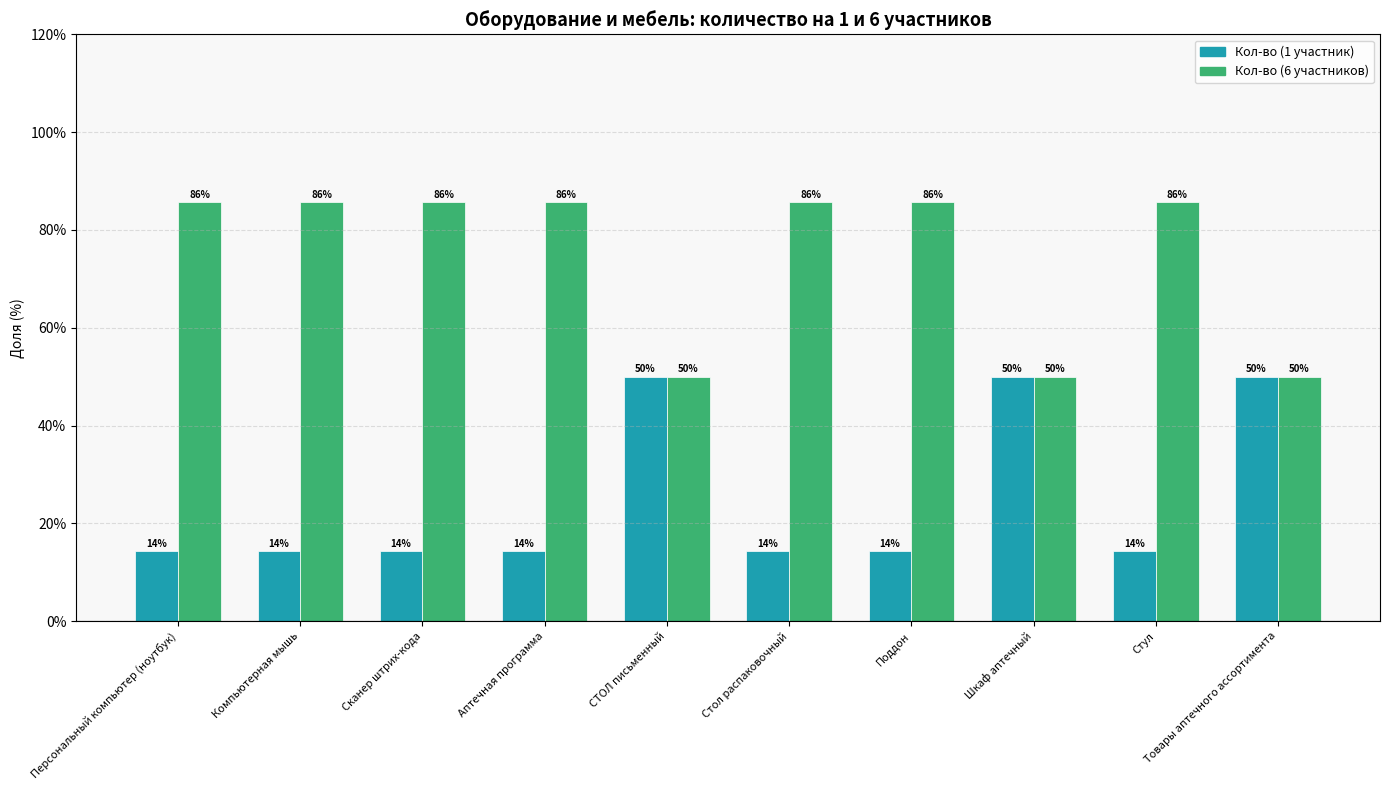

Rank the series at Стул from highest to lowest value.

Кол-во (6 участников), Кол-во (1 участник)